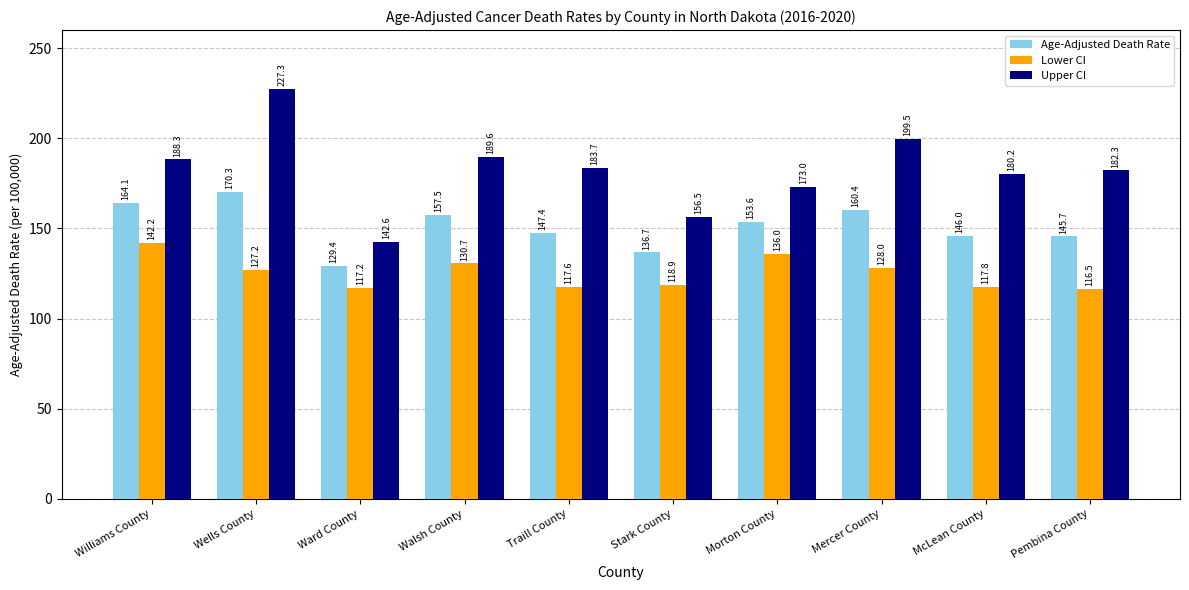

List the series in order of their peak value, highest first.

Upper CI, Age-Adjusted Death Rate, Lower CI